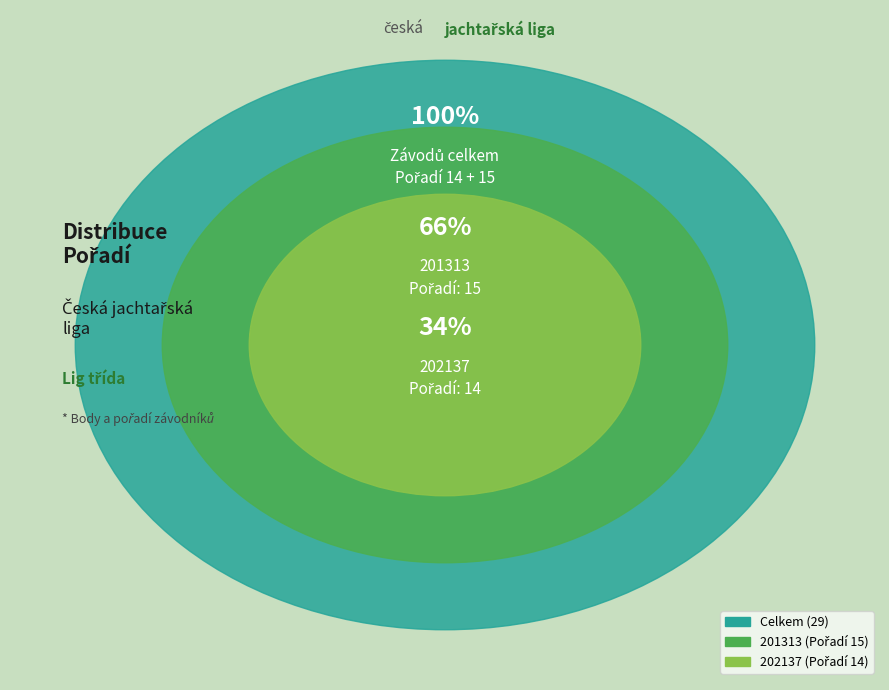

Which has a higher value, 201313 or 202137?

201313